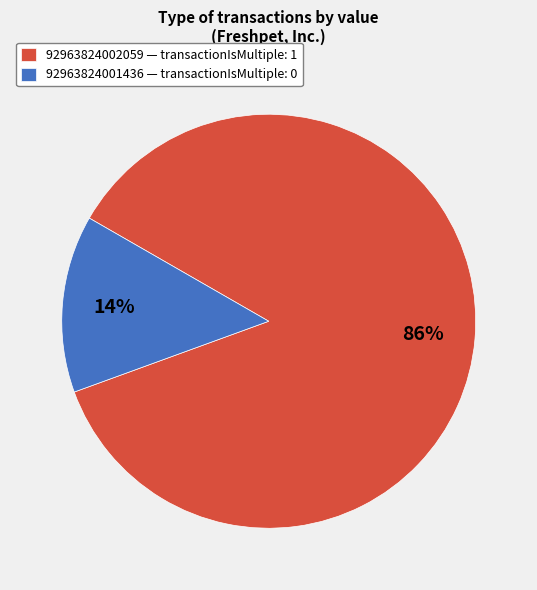

Between 92963824002059 and 92963824001436, which is larger?

92963824002059